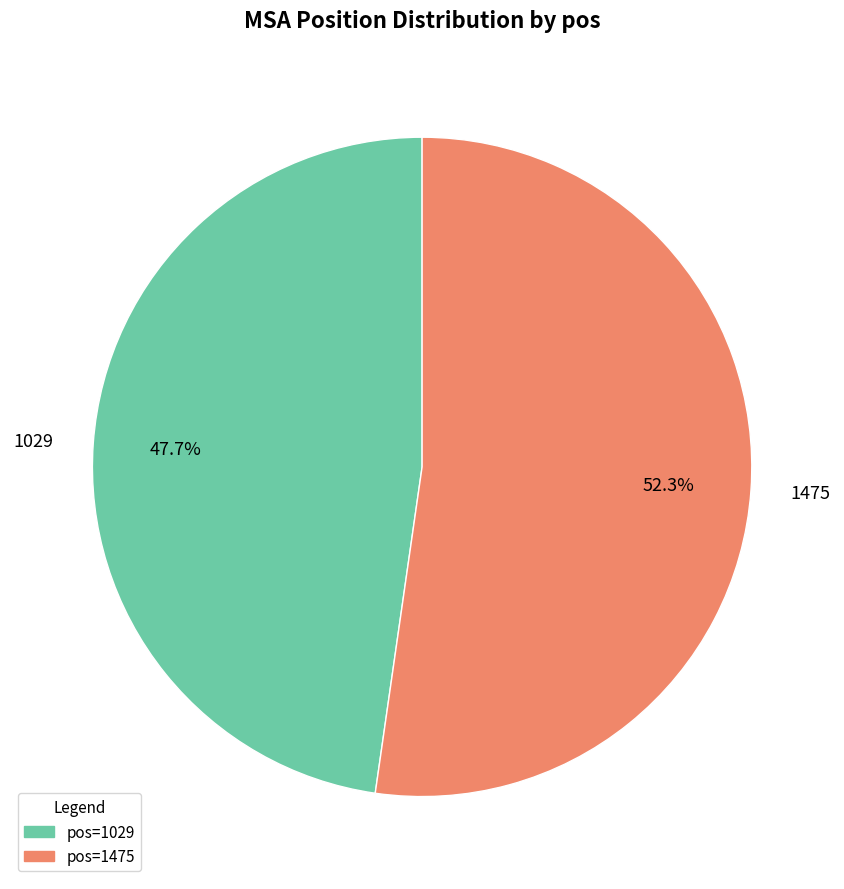

What is the majority slice?

1475